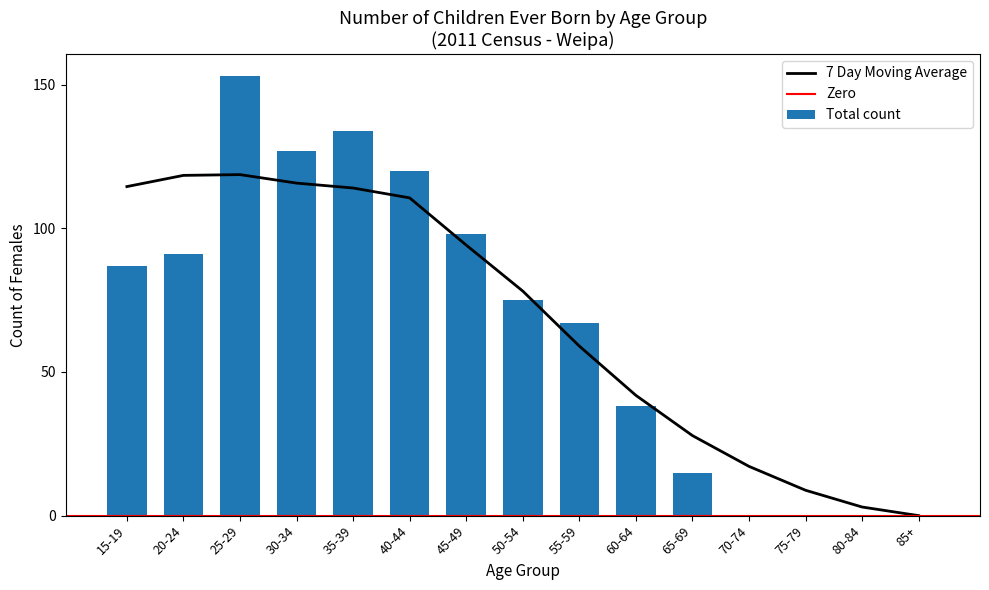

At which category does the chart reach its peak across all series?

25-29